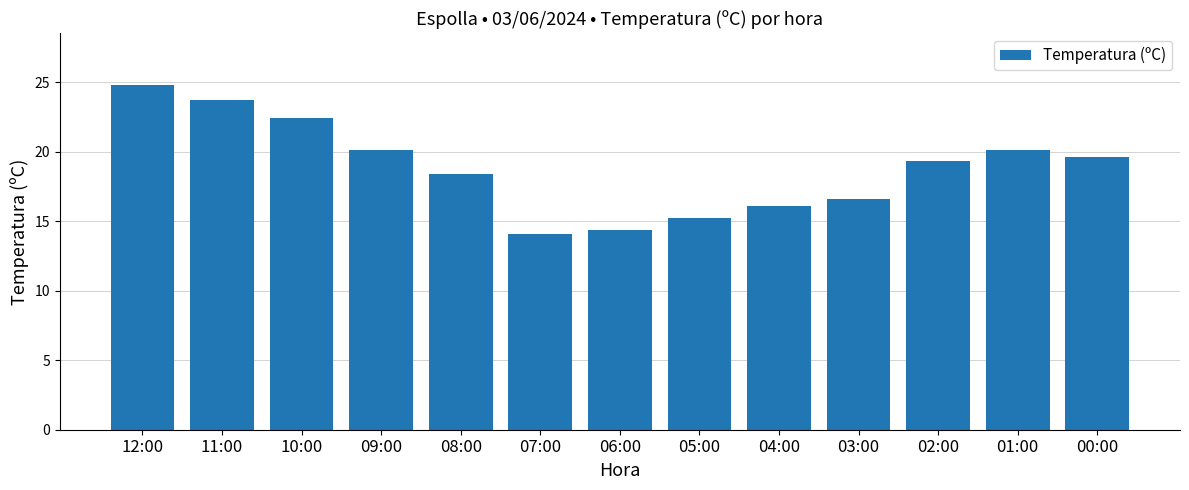

What value does the data have at 09:00?

20.1